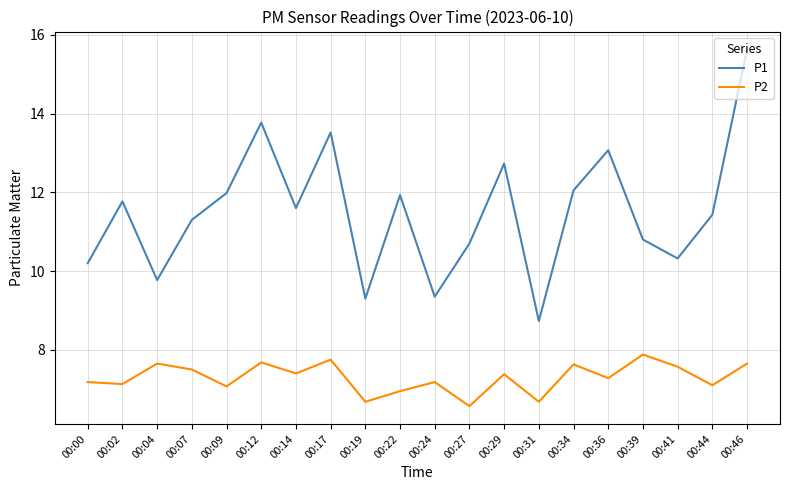

Is this an area chart (filled region under the line)?

No